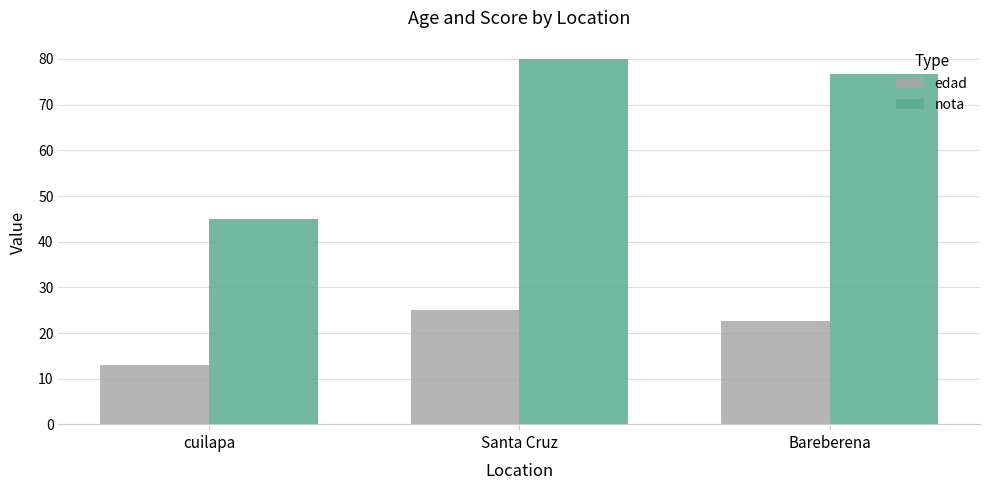

At Santa Cruz, list the series in order from smallest to largest.

edad, nota